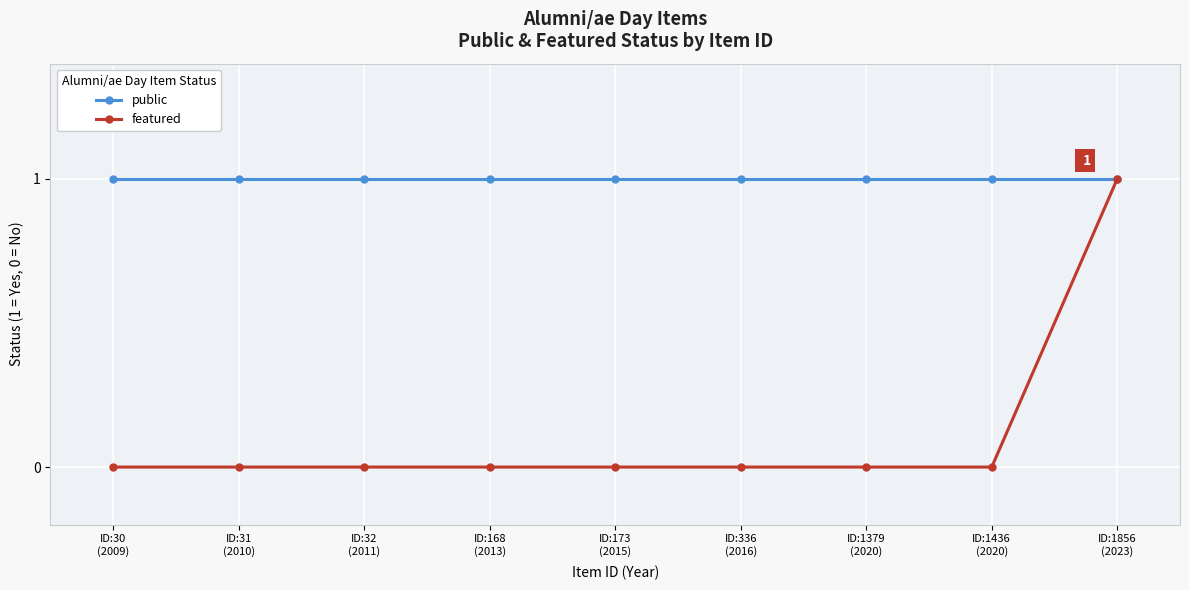

Which series has the largest total across all categories?

public